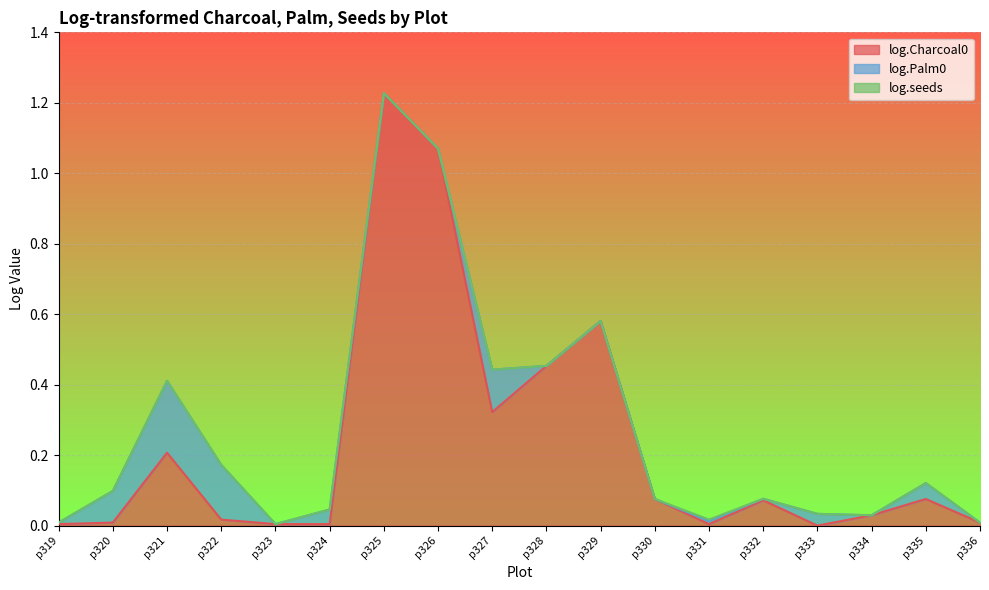

Reading left to right, transcribe all the data shown in this chart.

log.Charcoal0: 0.0	0.0	0.2	0.0	0.0	0.0	1.2	1.1	0.3	0.5	0.6	0.1	0.0	0.1	0.0	0.0	0.1	0.0
log.Palm0: 0.0	0.1	0.2	0.2	0.0	0.0	0.0	0.0	0.1	0.0	0.0	0.0	0.0	0.0	0.0	0.0	0.0	0.0
log.seeds: 0.0	0.0	0.0	0.0	0.0	0.0	0.0	0.0	0.0	0.0	0.0	0.0	0.0	0.0	0.0	0.0	0.0	0.0